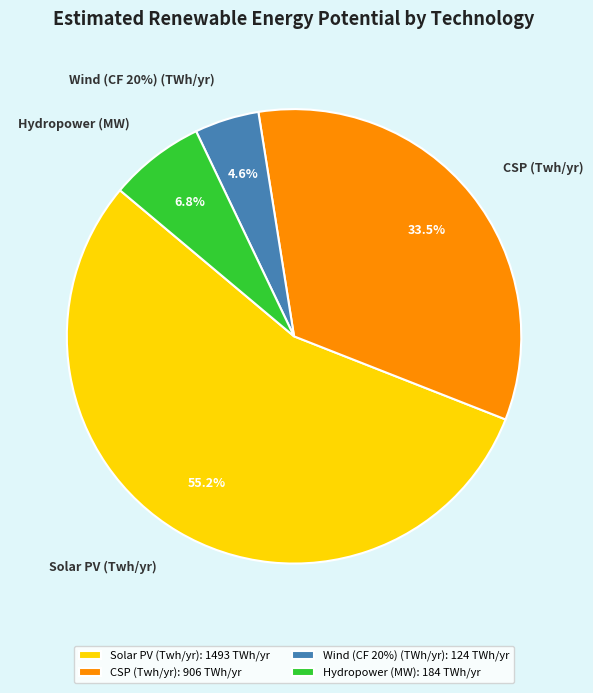

How many segments does this pie chart have?

4